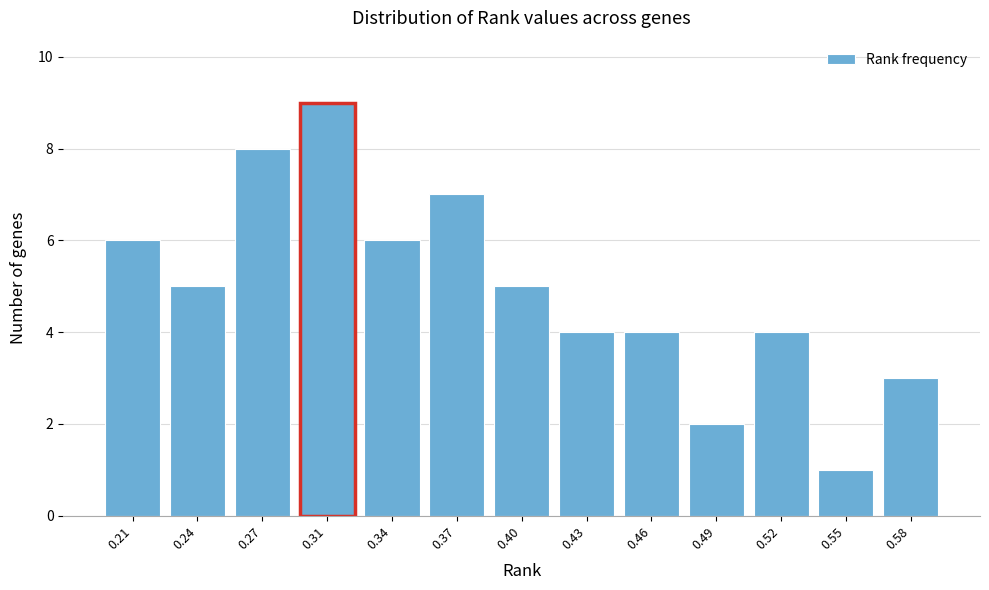

Reading left to right, transcribe all the data shown in this chart.

0.21=6	0.24=5	0.27=8	0.31=9	0.34=6	0.37=7	0.40=5	0.43=4	0.46=4	0.49=2	0.52=4	0.55=1	0.58=3